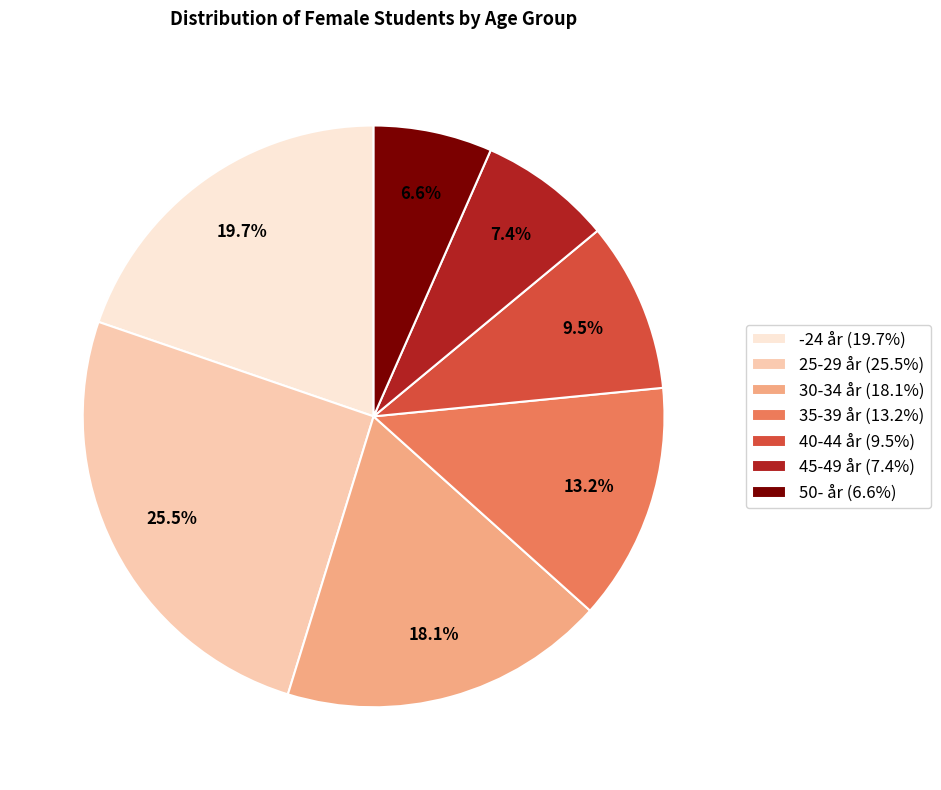

To the nearest percent, what is the combined percentage of 50- år and 35-39 år?

20%